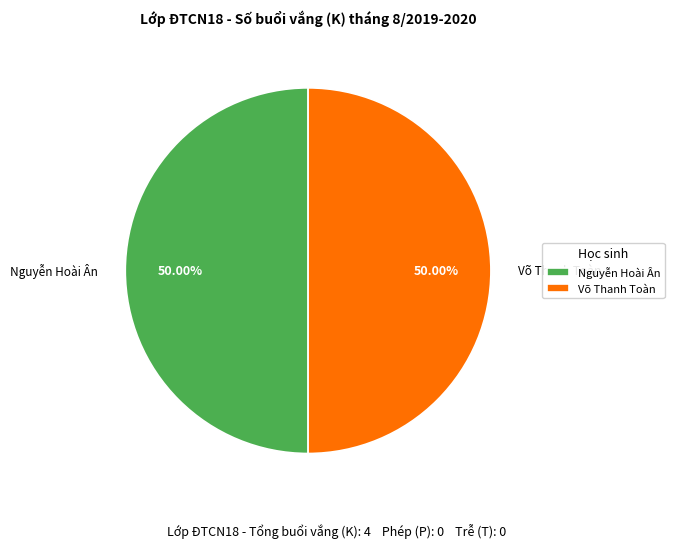

Count the number of slices in the pie.

2